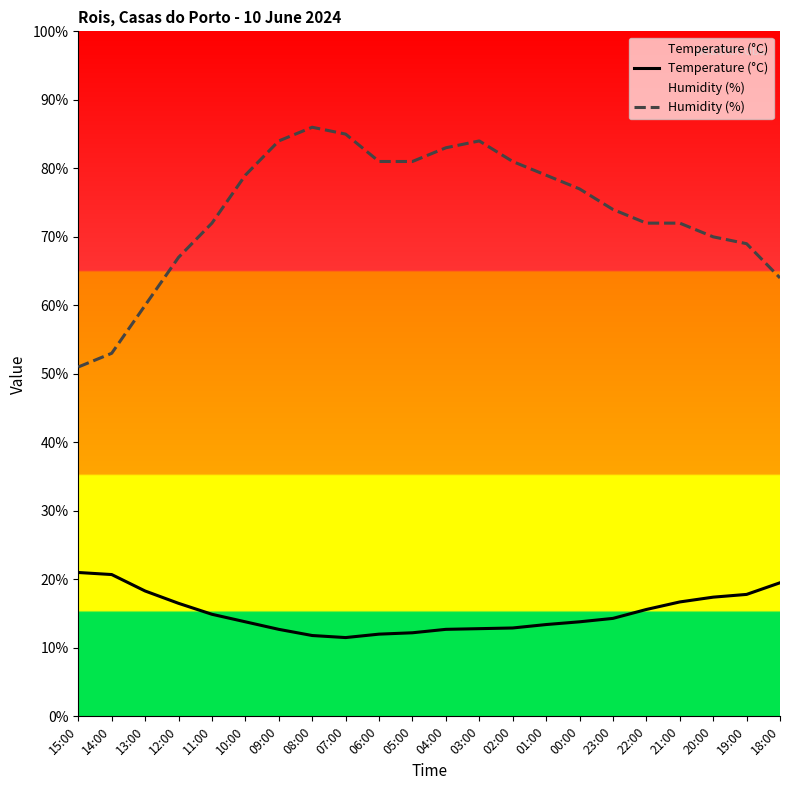

True or false: Temperature (°C) has a value of 21.3 at 04:00.

False